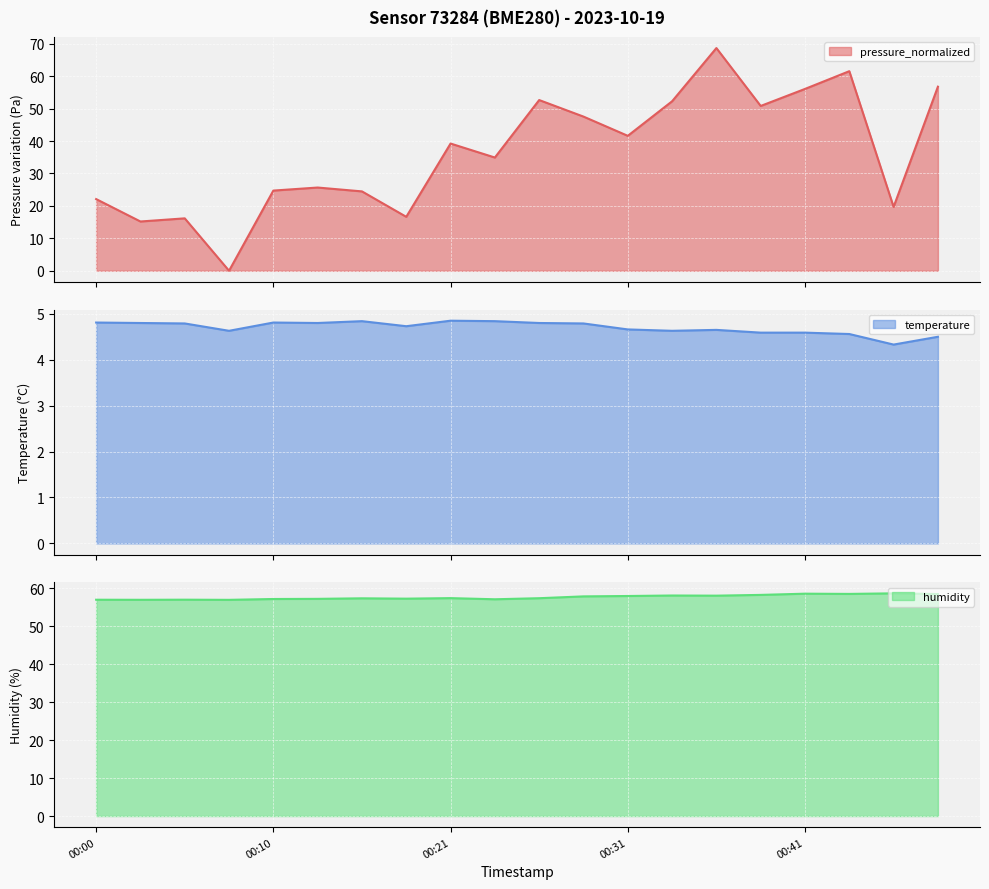

At which category does pressure_normalized reach its first local valley?

00:03